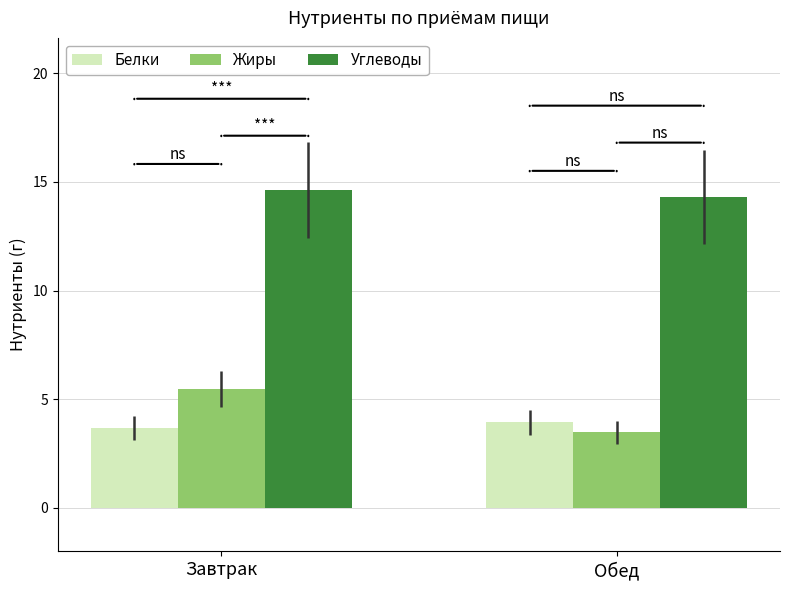

At which label is Жиры closest to 4?

Обед